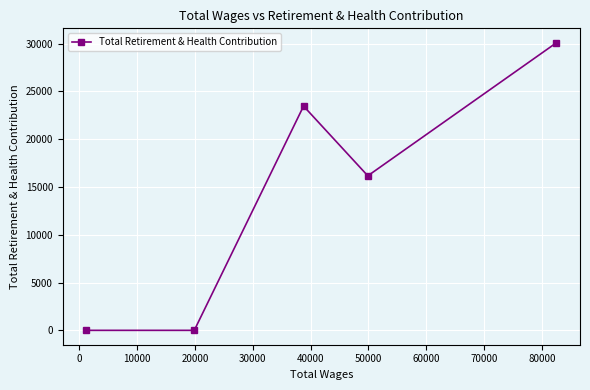

Does the chart display data point markers on the line(s)?

Yes